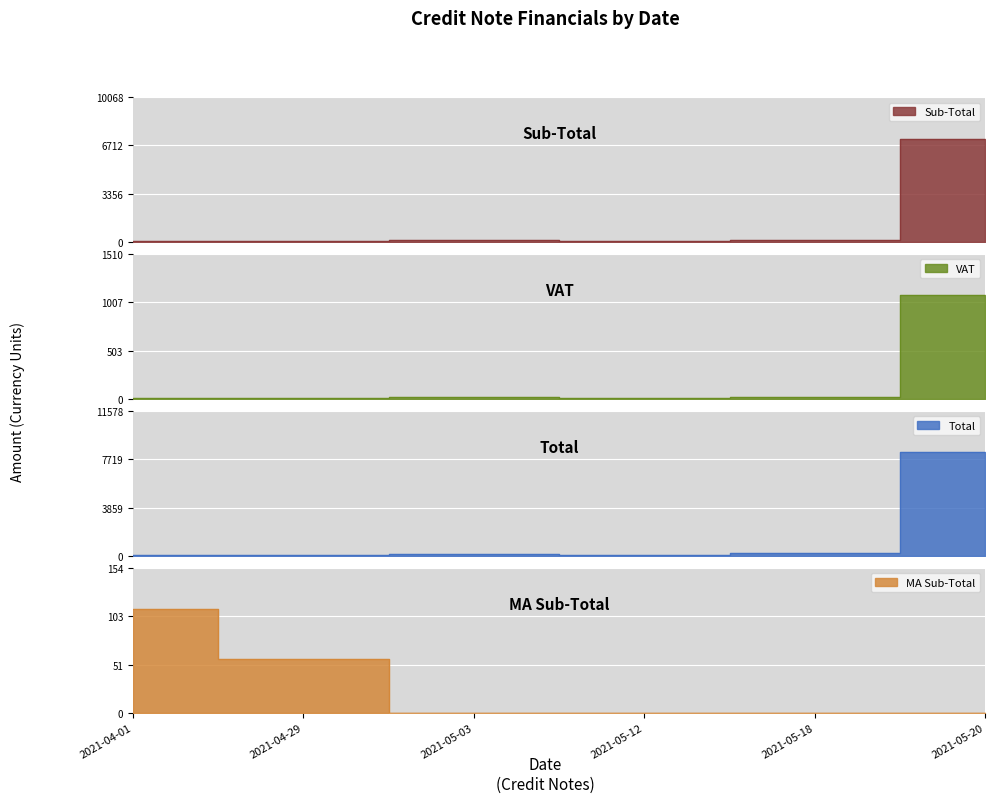

List the labels in order of VAT value, largest first.

2021-05-20, 2021-05-18, 2021-05-03, 2021-04-01, 2021-05-12, 2021-04-29